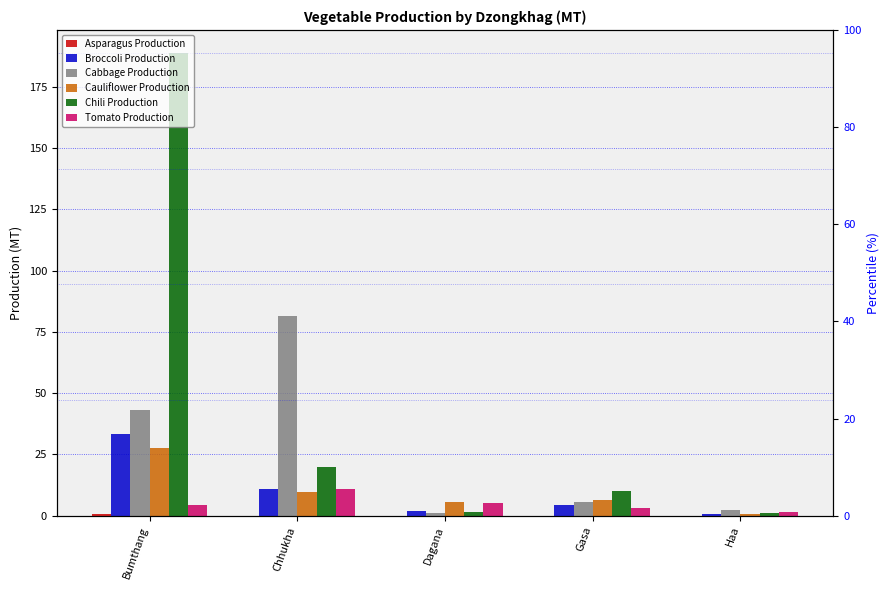

What is the sum of all Tomato Production values?

25.2